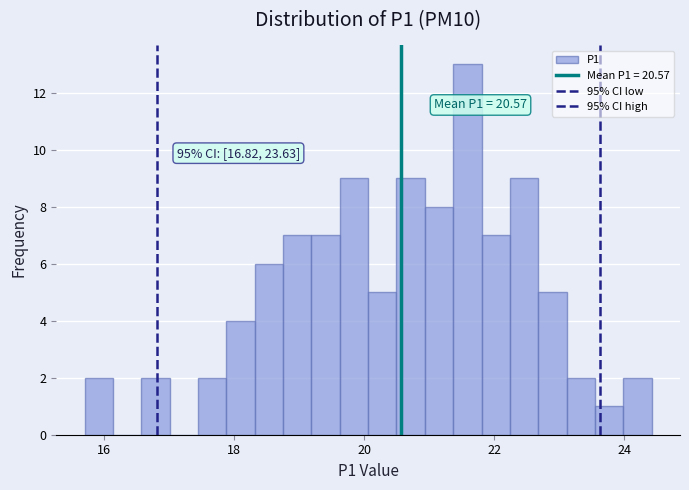

Around what value on the x-axis is the tallest bar? Give the approximate position of its centre, as read against the axis.

21.6